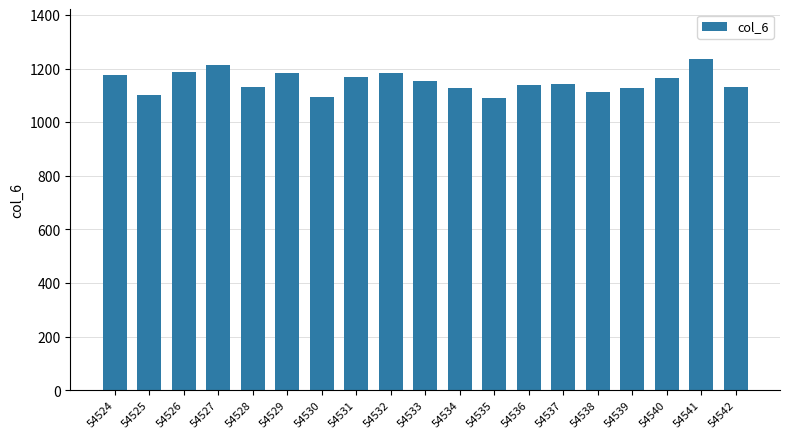

What is the minimum value shown in the chart?

1090